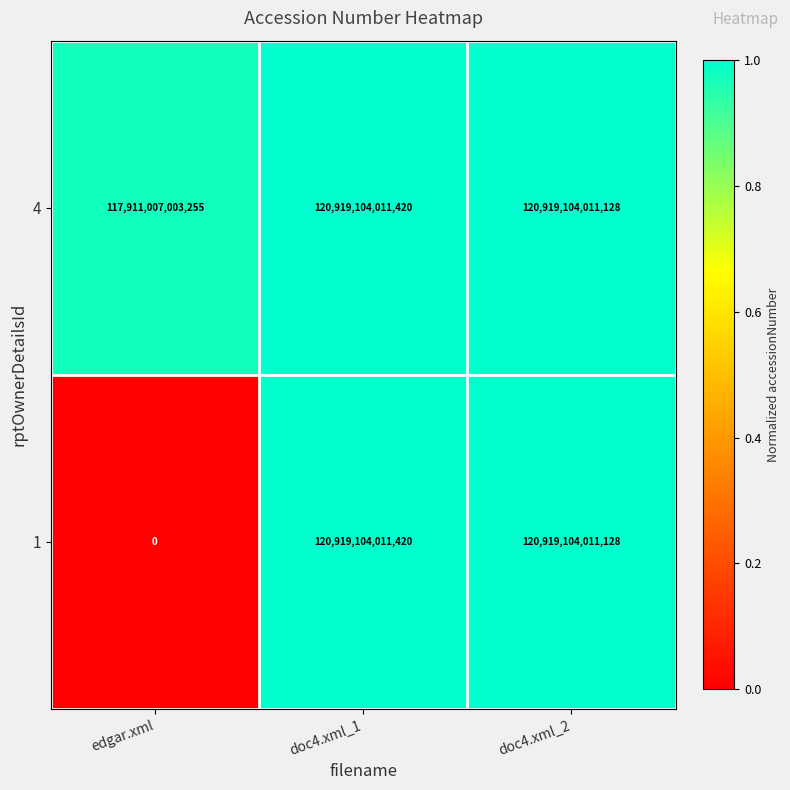

At which category is the sum across all series the highest?

doc4.xml_1